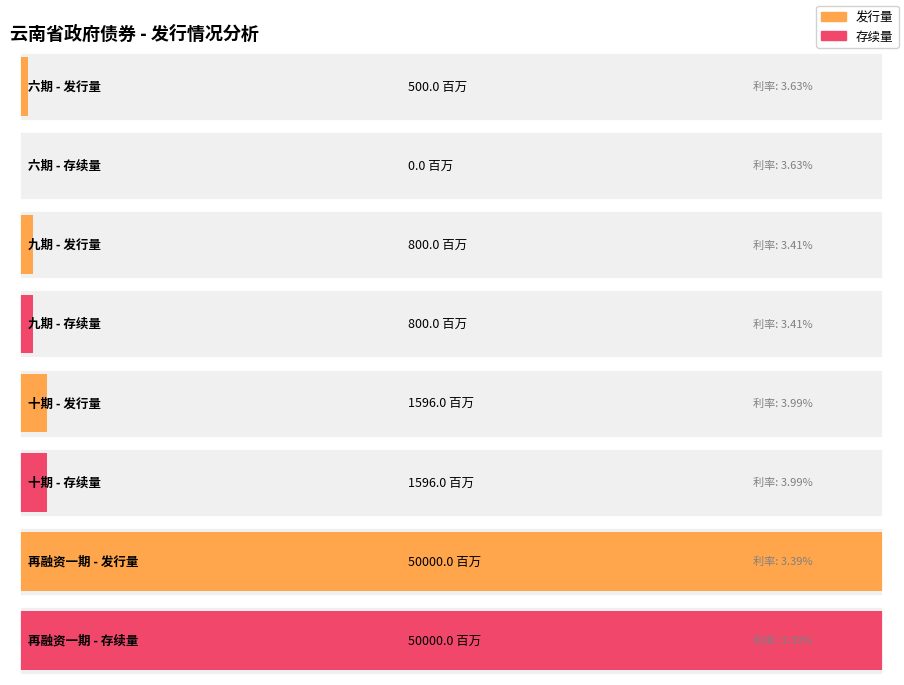

Rank the series by their maximum value, from lowest to highest.

发行量(百万), 存续量(百万)